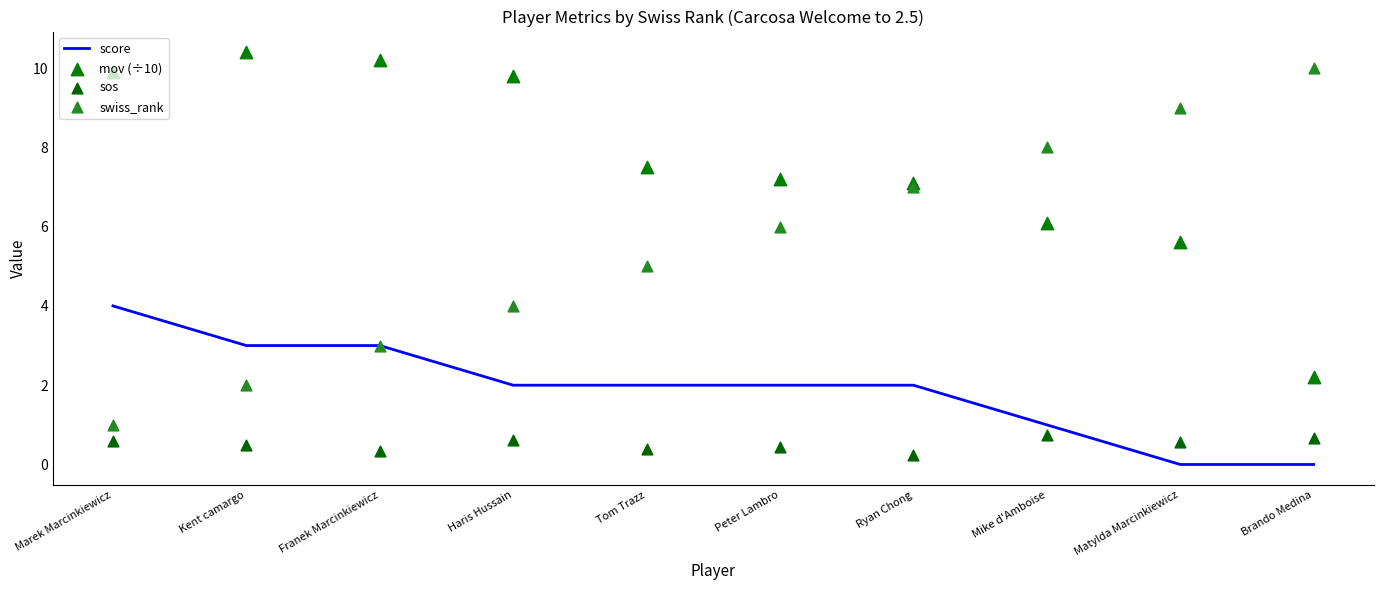

Which series has the largest total across all categories?

mov (÷10)